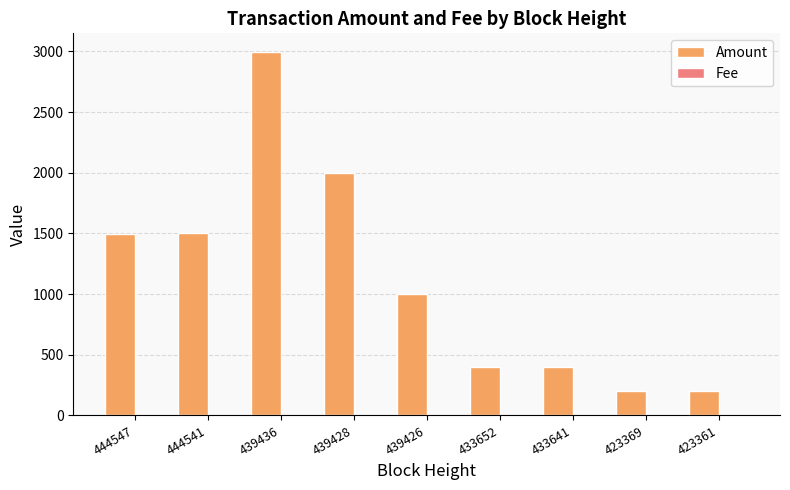

At which category is the sum across all series the highest?

439436